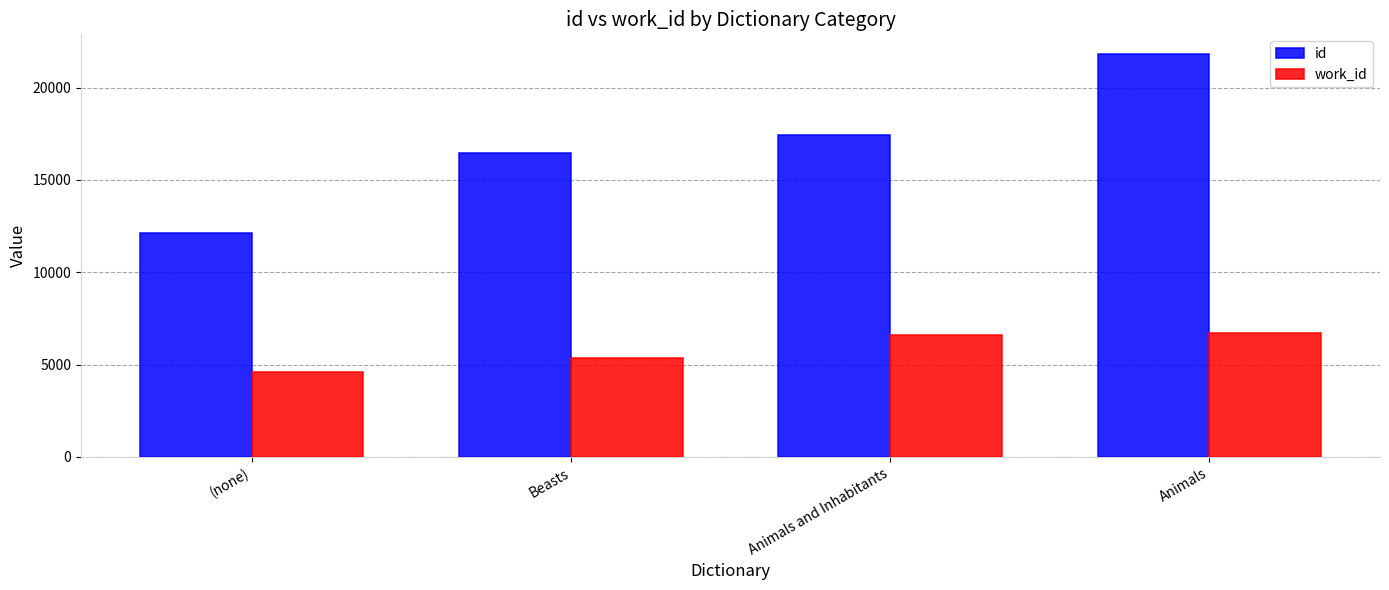

Which series has the largest range (max minus min)?

id